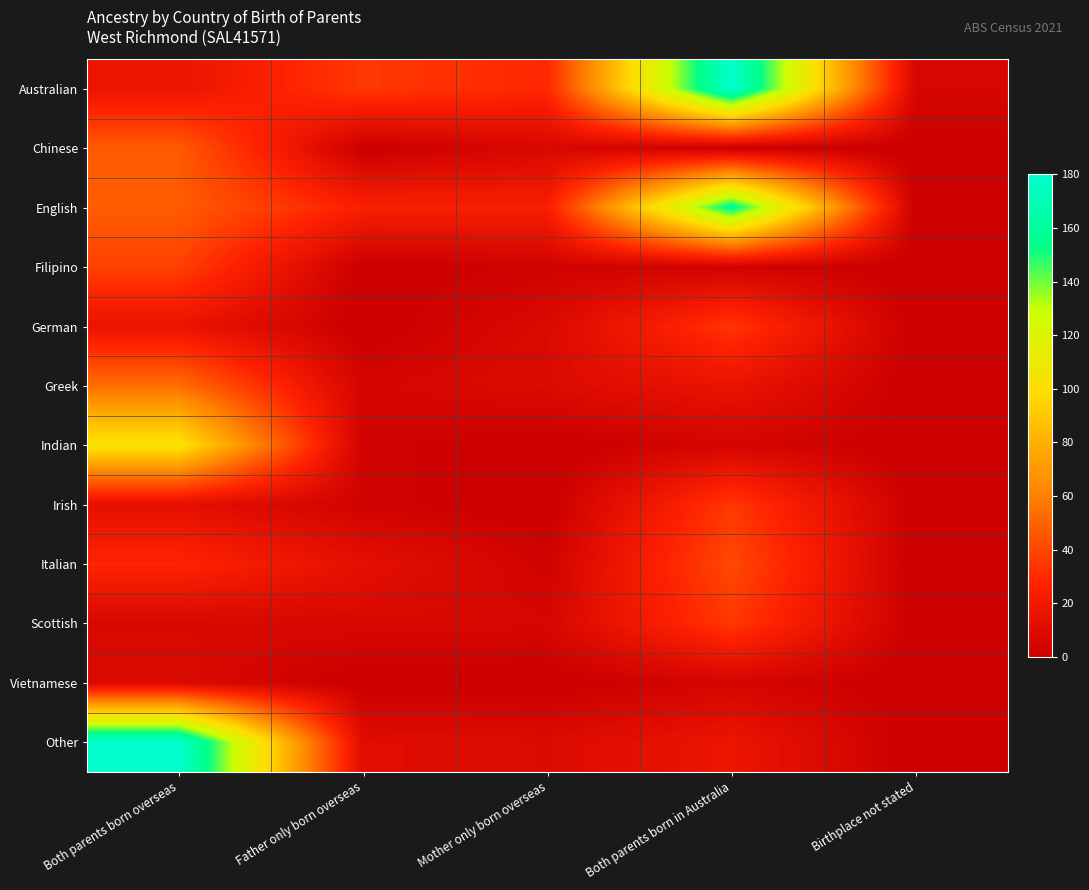

Which has a higher value, Birthplace not stated or Father only born overseas?

Father only born overseas